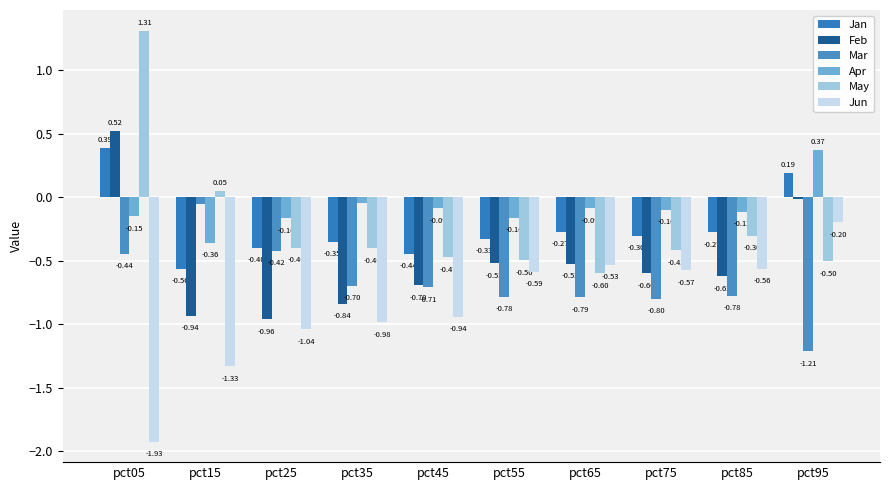

How many values in the Apr series exceed 0?

1